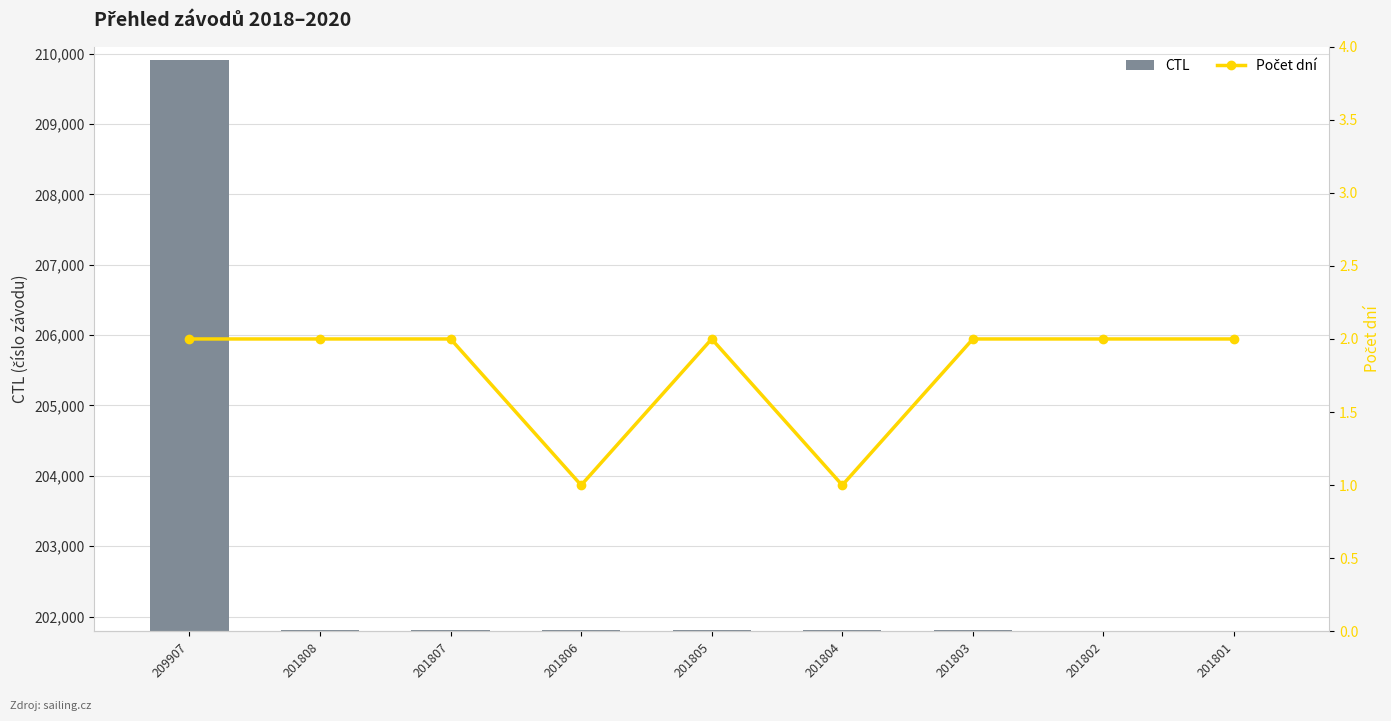

Between 209907 and 201802, which is larger?

209907